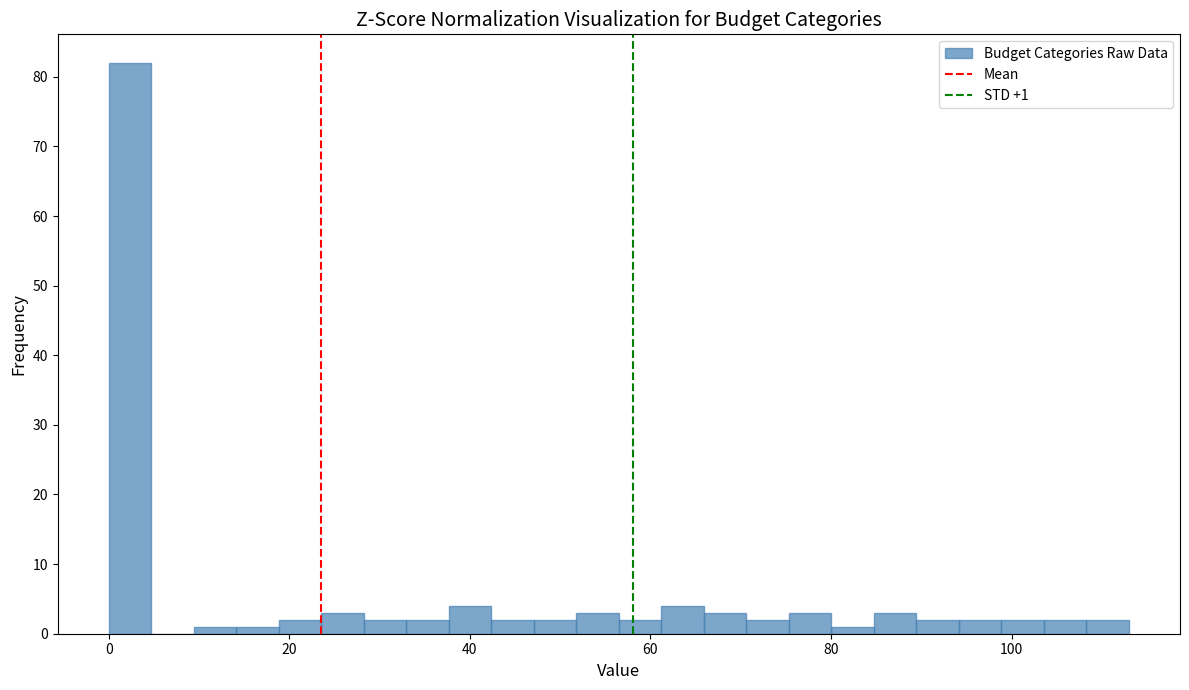

Read against the x-axis, roughly where is the centre of the tallest bar?

2